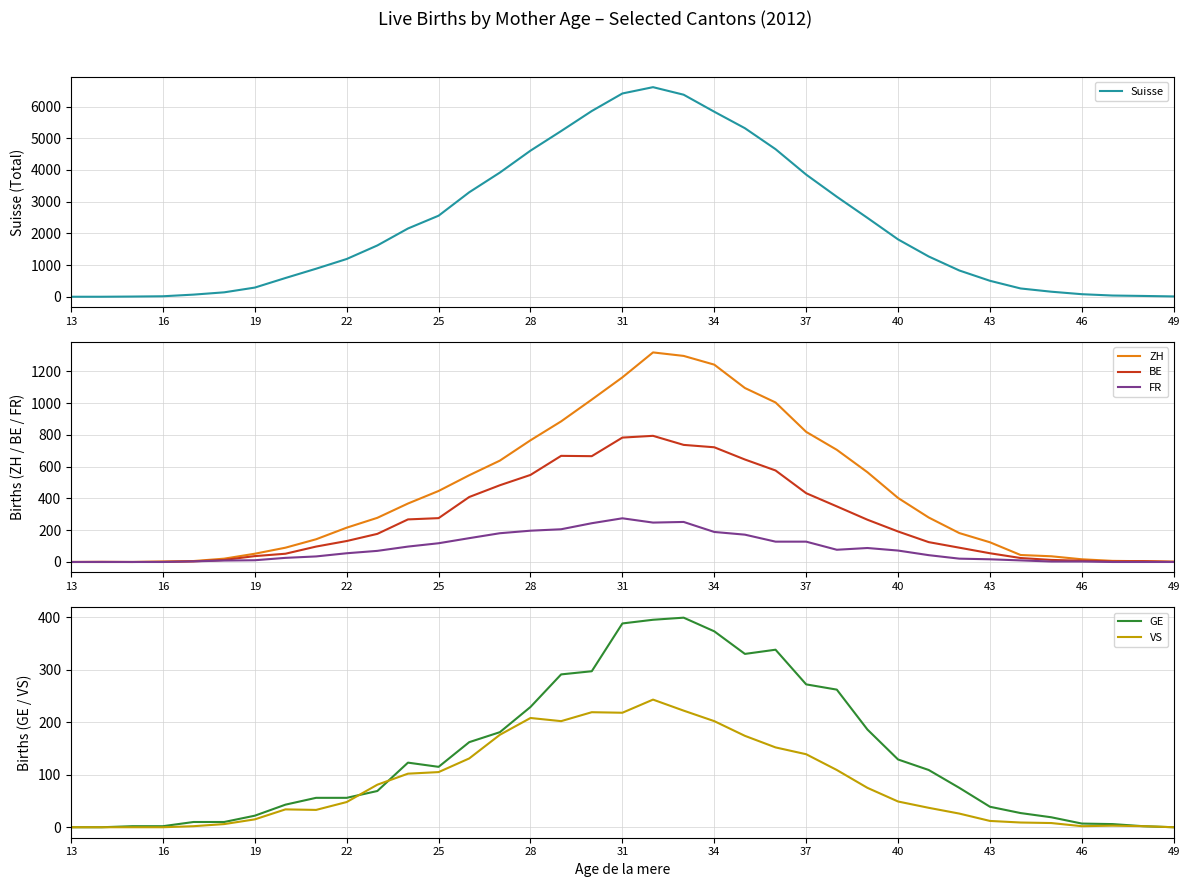

What is the difference between the second highest and minimum values in the Suisse series?

6413